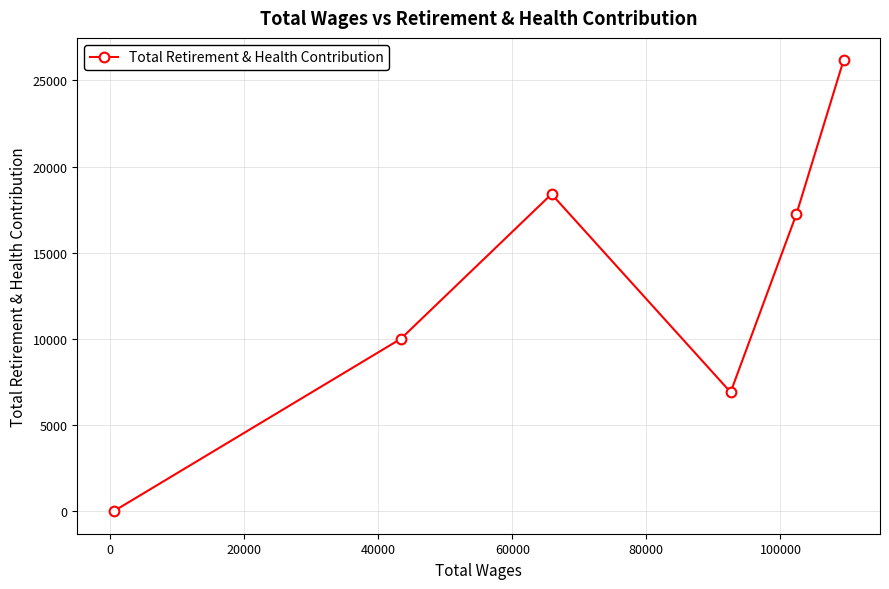

How many points are higher than both their immediate neighbors (excluding endpoints)?

1